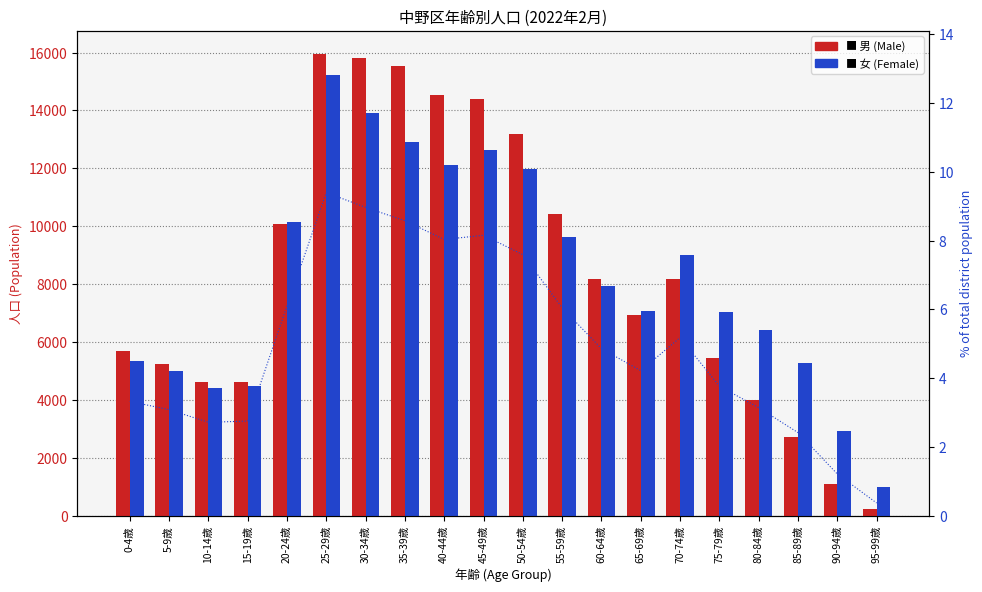

Read the 男 (Male) value at 35-39歳.

15541